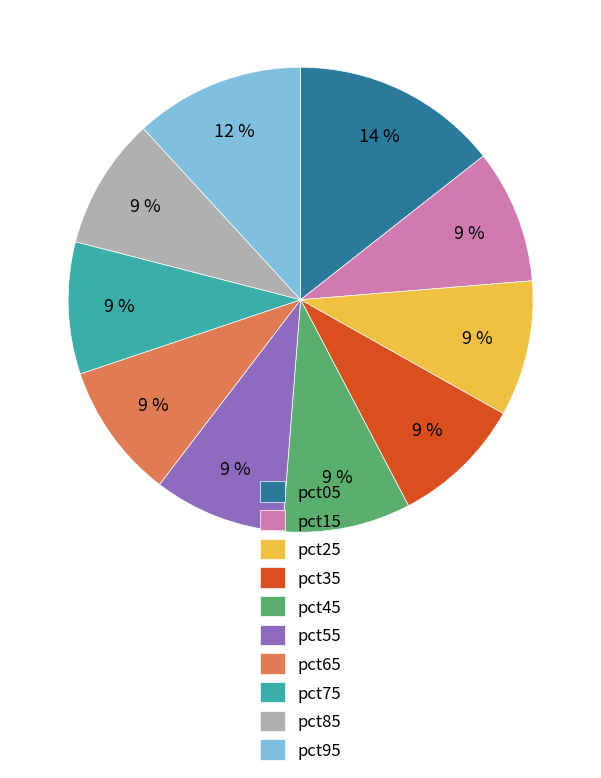

Count the number of slices in the pie.

10